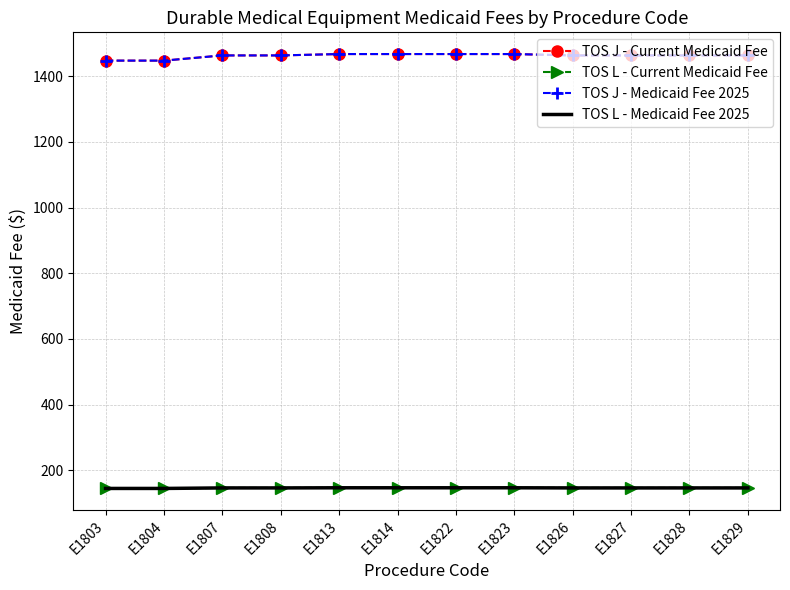

At which category does the chart reach its peak across all series?

E1813